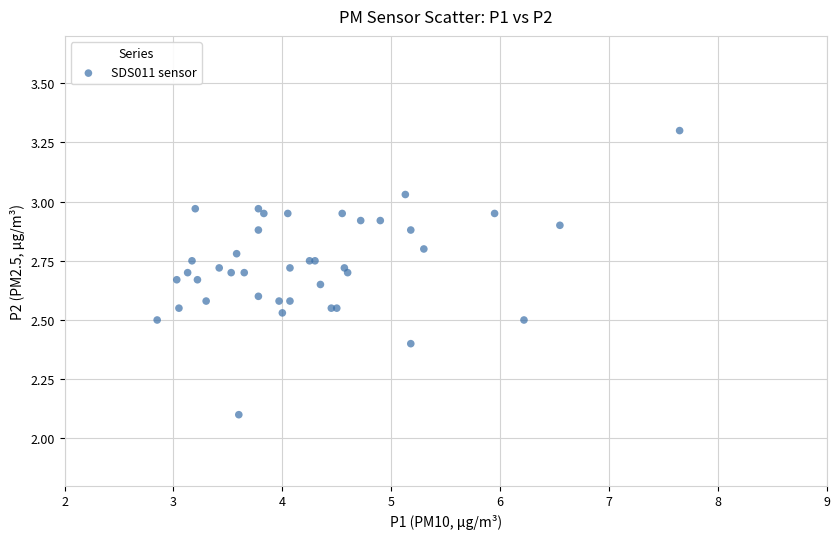

What Y value in the scatter plot is closest to 2?

2.1